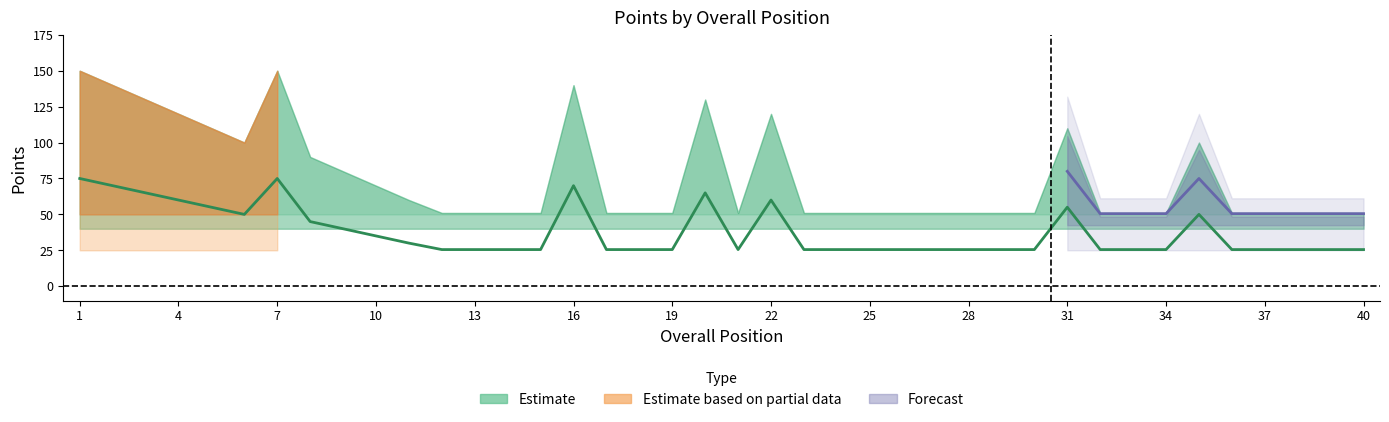

At which label is Total Points closest to 100?

6